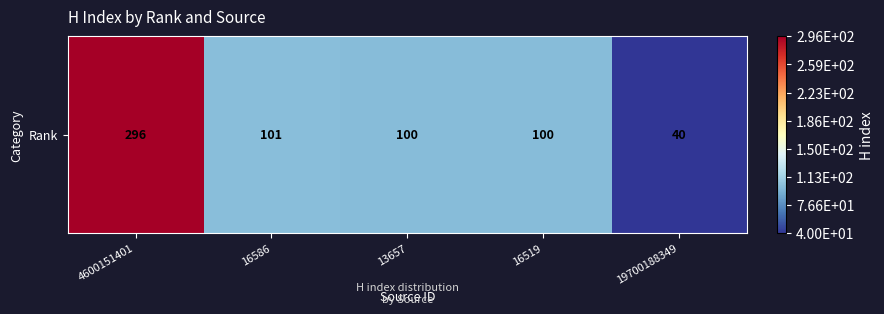

What is the change in value from 16586 to 16519?

-1